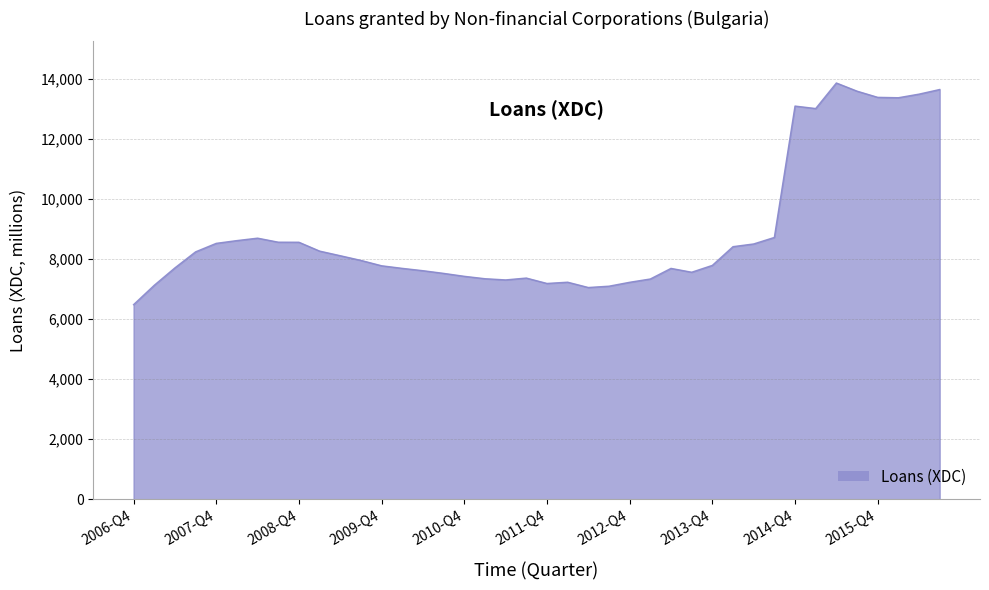

What is the smallest value displayed?

6483